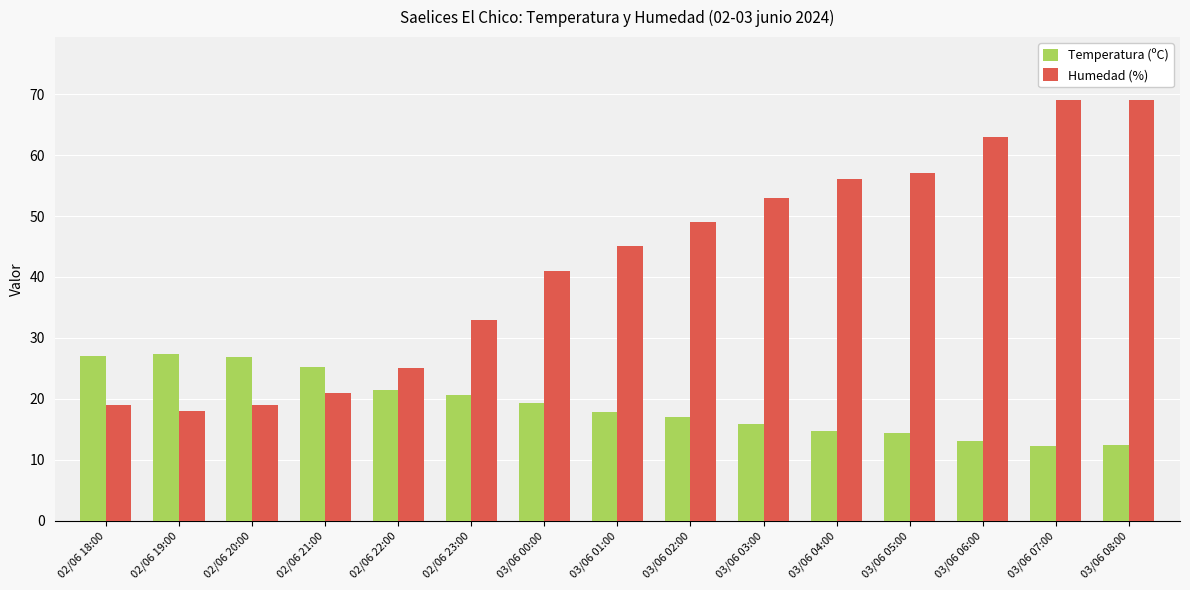

What is the approximate value of Temperatura (ºC) at 03/06 01:00?

17.9